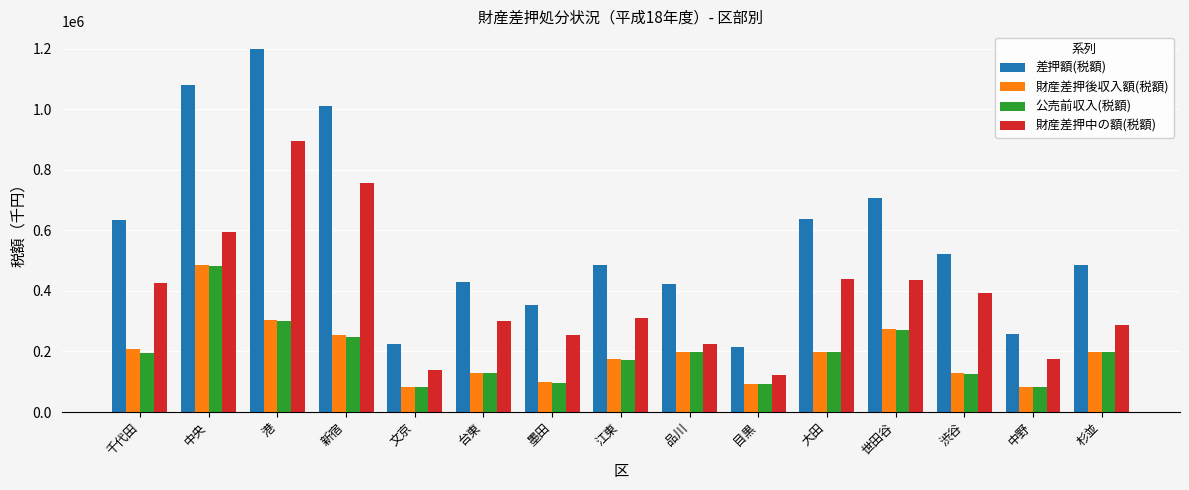

At which category does the chart reach its peak across all series?

港